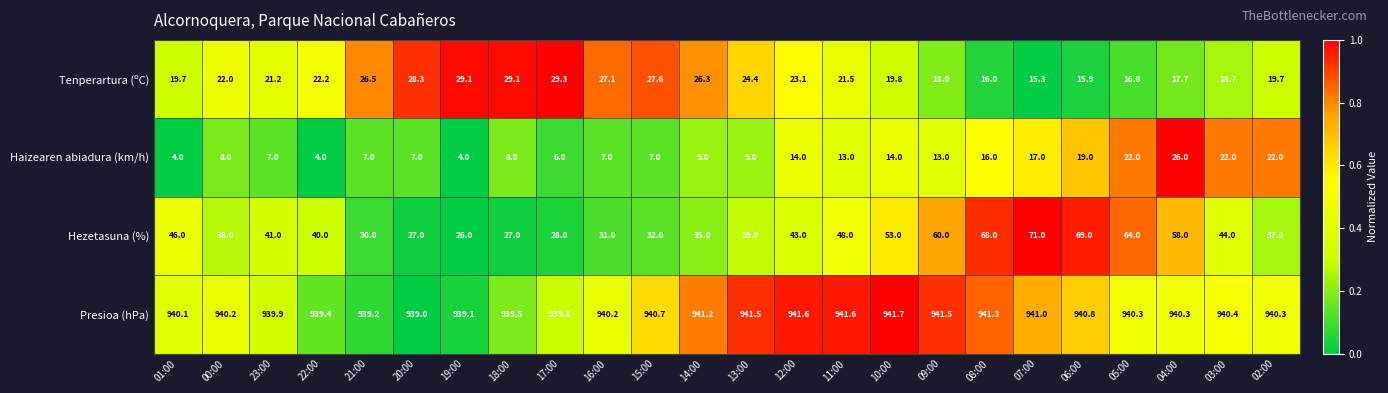

Which series changed the most between 13:00 and 11:00?

Hezetasuna (%)